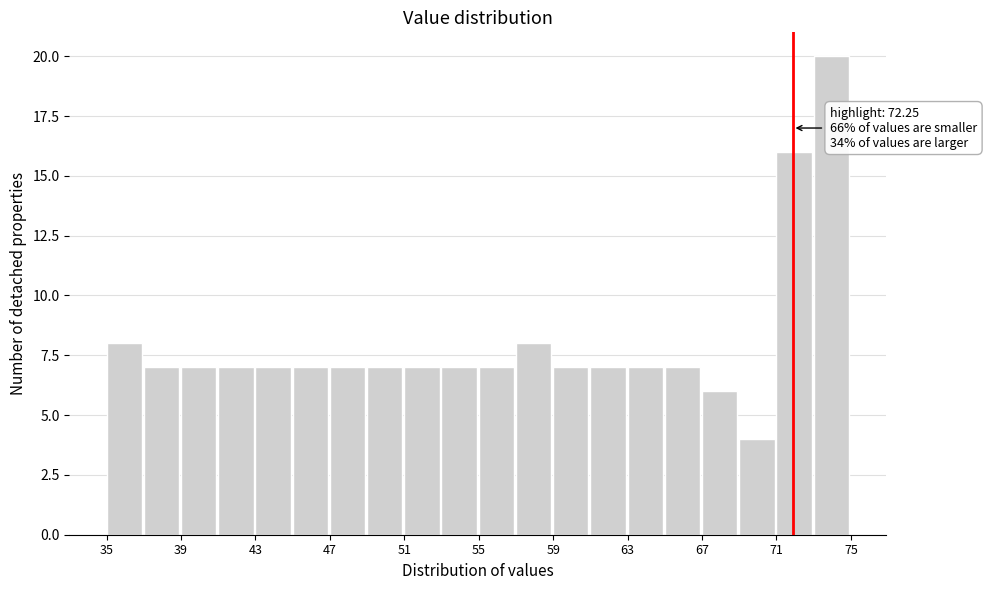

Which range on the x-axis has the tallest bar?

73.5 to 75.5